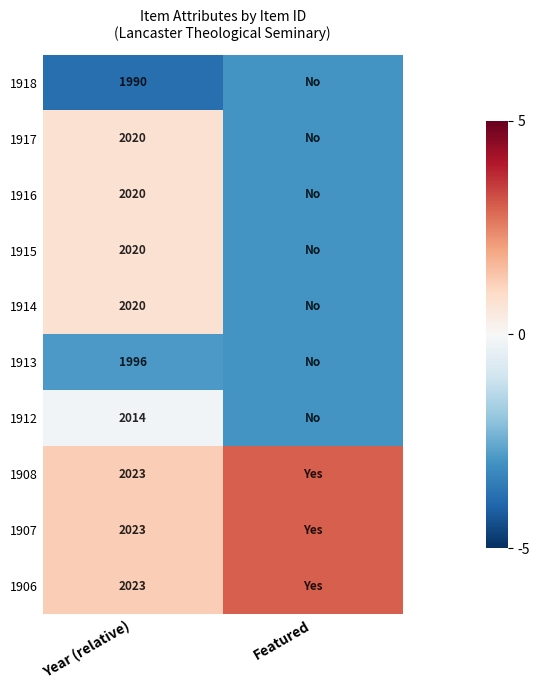

Which category has the lowest value across all series?

Year (relative)